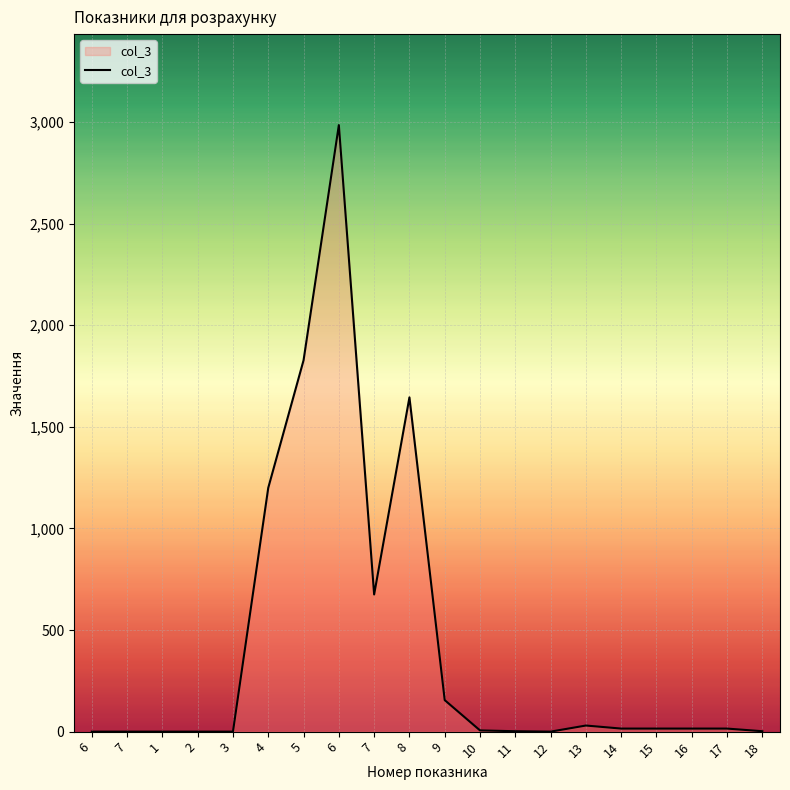

At which category does the chart reach its minimum across all series?

6